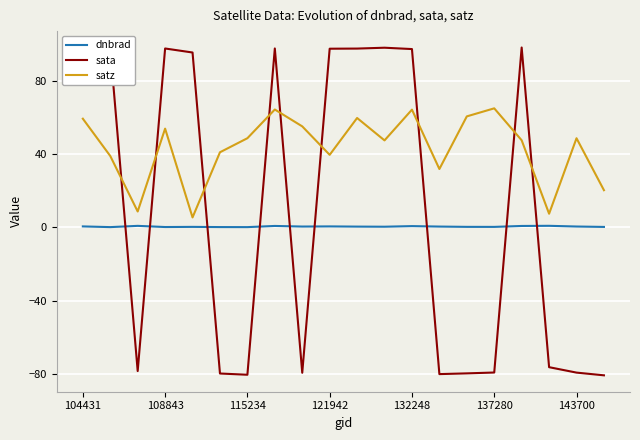

What is the smallest value displayed?

-80.8